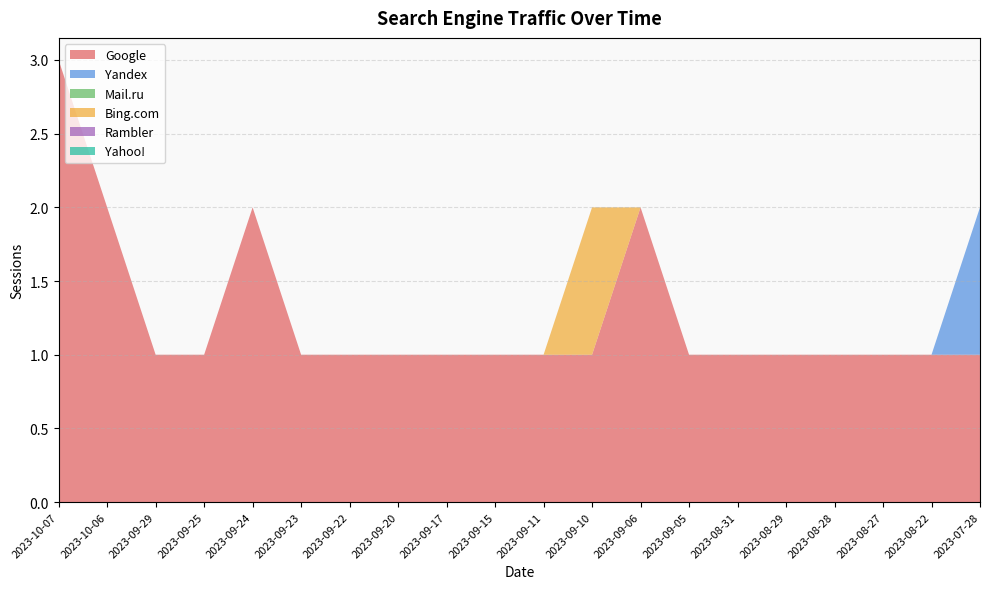

Reading right to left, extract all data points from this chart.

Google: 2023-07-28=1	2023-08-22=1	2023-08-27=1	2023-08-28=1	2023-08-29=1	2023-08-31=1	2023-09-05=1	2023-09-06=2	2023-09-10=1	2023-09-11=1	2023-09-15=1	2023-09-17=1	2023-09-20=1	2023-09-22=1	2023-09-23=1	2023-09-24=2	2023-09-25=1	2023-09-29=1	2023-10-06=2	2023-10-07=3
Yandex: 2023-07-28=1	2023-08-22=0	2023-08-27=0	2023-08-28=0	2023-08-29=0	2023-08-31=0	2023-09-05=0	2023-09-06=0	2023-09-10=0	2023-09-11=0	2023-09-15=0	2023-09-17=0	2023-09-20=0	2023-09-22=0	2023-09-23=0	2023-09-24=0	2023-09-25=0	2023-09-29=0	2023-10-06=0	2023-10-07=0
Mail.ru: 2023-07-28=0	2023-08-22=0	2023-08-27=0	2023-08-28=0	2023-08-29=0	2023-08-31=0	2023-09-05=0	2023-09-06=0	2023-09-10=0	2023-09-11=0	2023-09-15=0	2023-09-17=0	2023-09-20=0	2023-09-22=0	2023-09-23=0	2023-09-24=0	2023-09-25=0	2023-09-29=0	2023-10-06=0	2023-10-07=0
Bing.com: 2023-07-28=0	2023-08-22=0	2023-08-27=0	2023-08-28=0	2023-08-29=0	2023-08-31=0	2023-09-05=0	2023-09-06=0	2023-09-10=1	2023-09-11=0	2023-09-15=0	2023-09-17=0	2023-09-20=0	2023-09-22=0	2023-09-23=0	2023-09-24=0	2023-09-25=0	2023-09-29=0	2023-10-06=0	2023-10-07=0
Rambler: 2023-07-28=0	2023-08-22=0	2023-08-27=0	2023-08-28=0	2023-08-29=0	2023-08-31=0	2023-09-05=0	2023-09-06=0	2023-09-10=0	2023-09-11=0	2023-09-15=0	2023-09-17=0	2023-09-20=0	2023-09-22=0	2023-09-23=0	2023-09-24=0	2023-09-25=0	2023-09-29=0	2023-10-06=0	2023-10-07=0
Yahoo!: 2023-07-28=0	2023-08-22=0	2023-08-27=0	2023-08-28=0	2023-08-29=0	2023-08-31=0	2023-09-05=0	2023-09-06=0	2023-09-10=0	2023-09-11=0	2023-09-15=0	2023-09-17=0	2023-09-20=0	2023-09-22=0	2023-09-23=0	2023-09-24=0	2023-09-25=0	2023-09-29=0	2023-10-06=0	2023-10-07=0